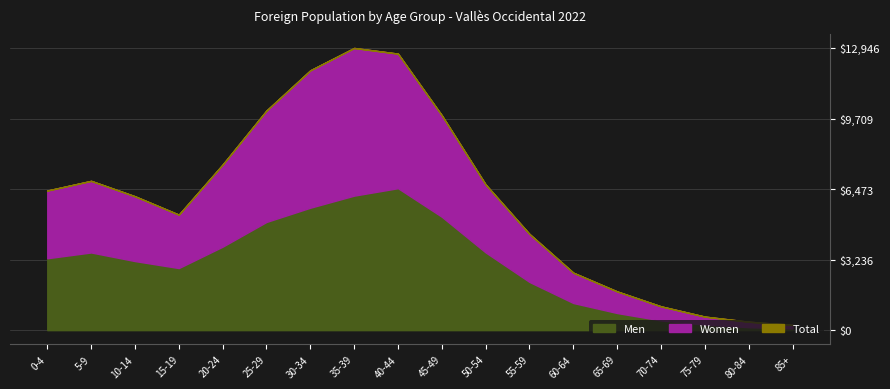

Which series has the widest spread of values?

Total